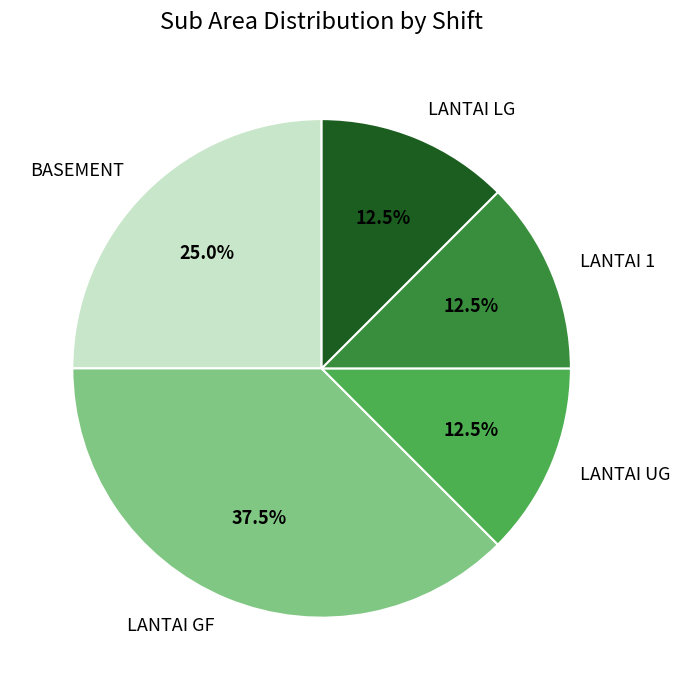

What is the largest slice in the pie chart?

LANTAI GF